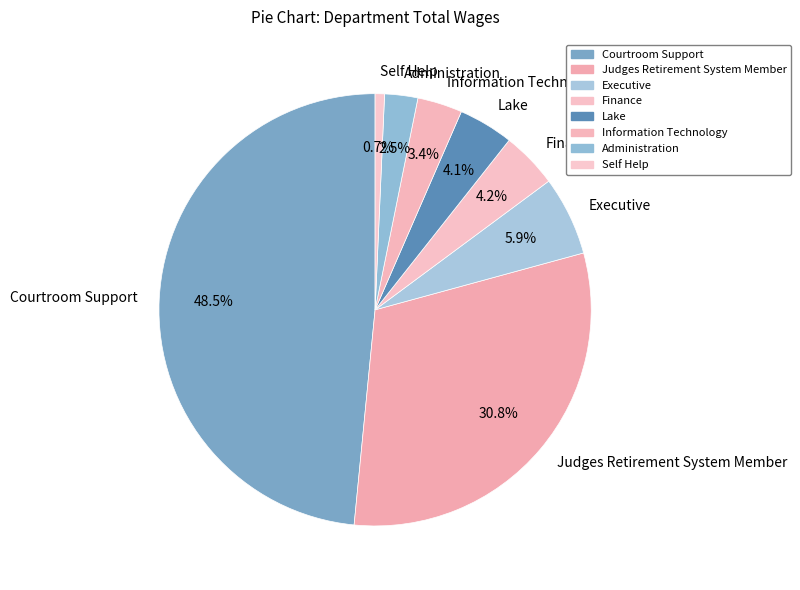

What percentage is the Lake slice, to the nearest percent?

4%